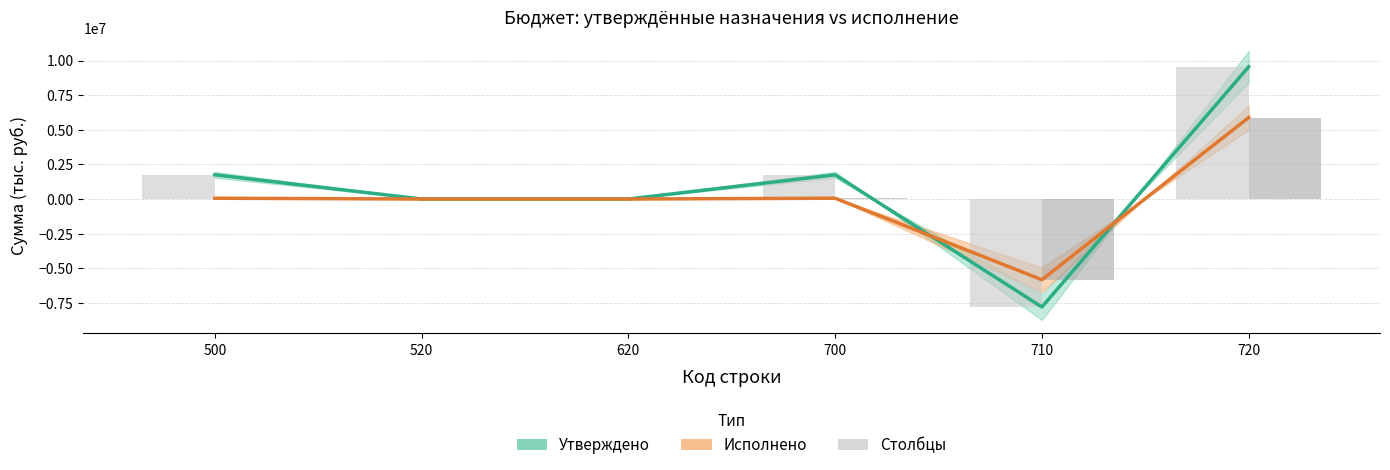

What is the total value across all series at 700?

3609352.2